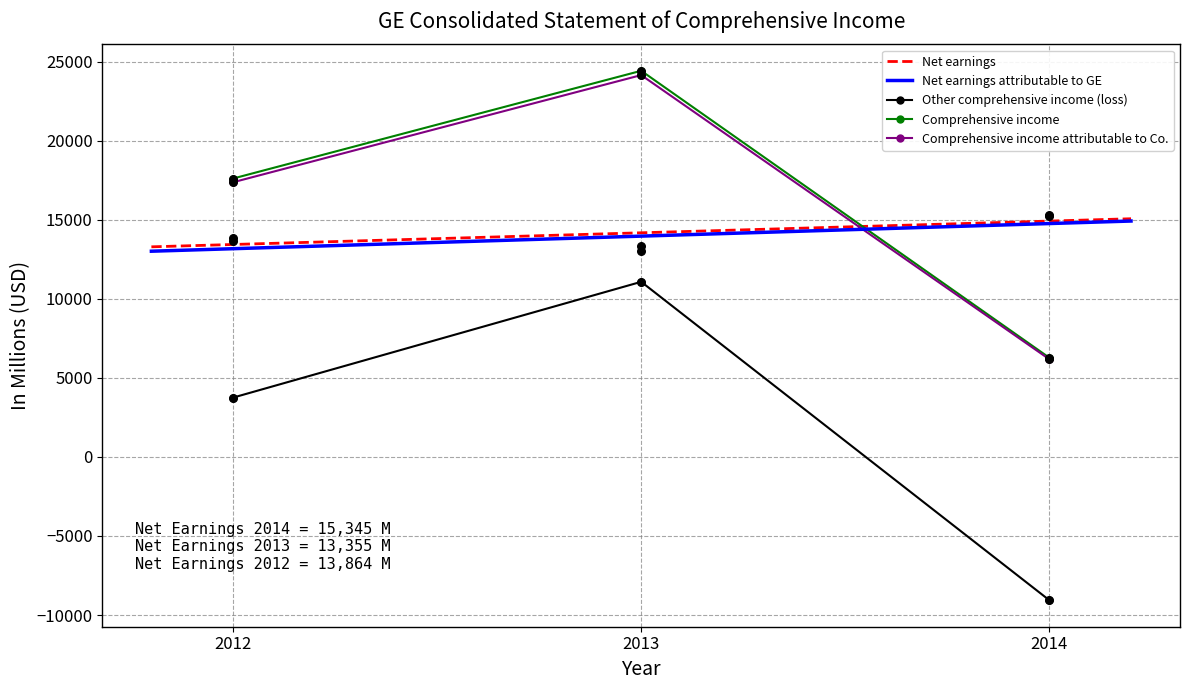

At how many categories does at least one series exceed -2020?

3